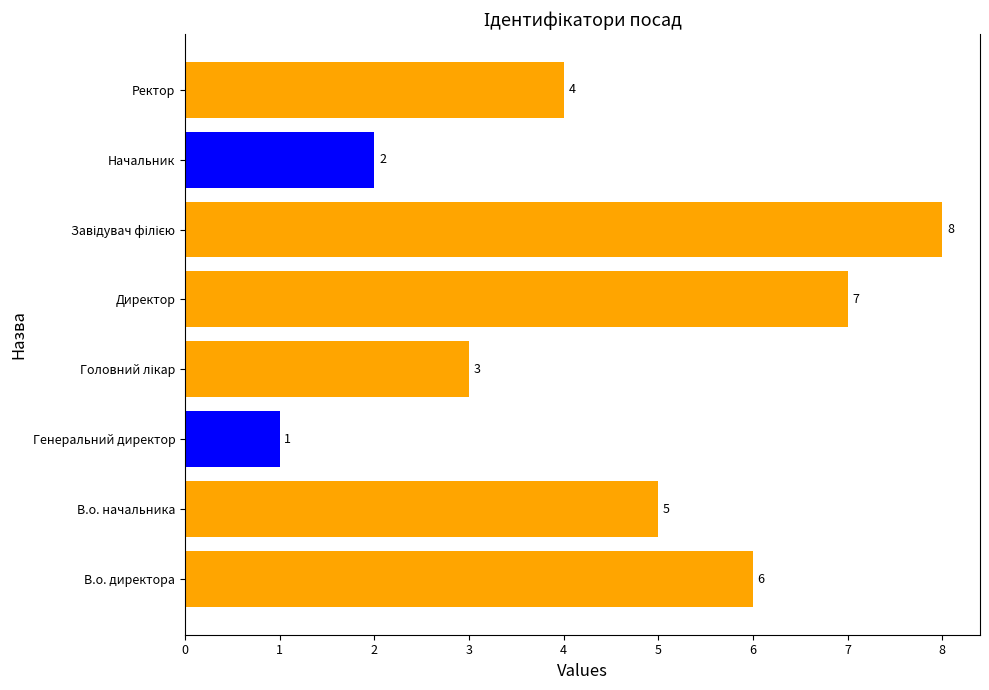

What is the sum of all values?

36